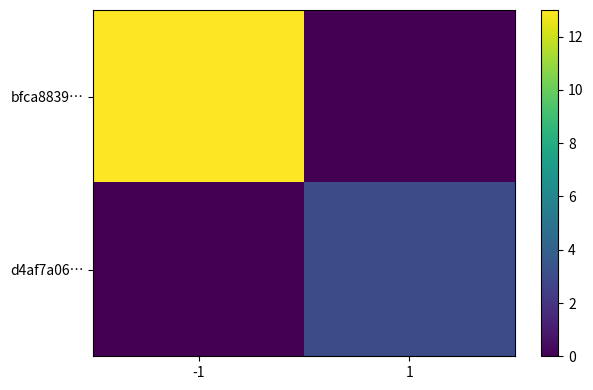

At how many categories does at least one series exceed 12?

1